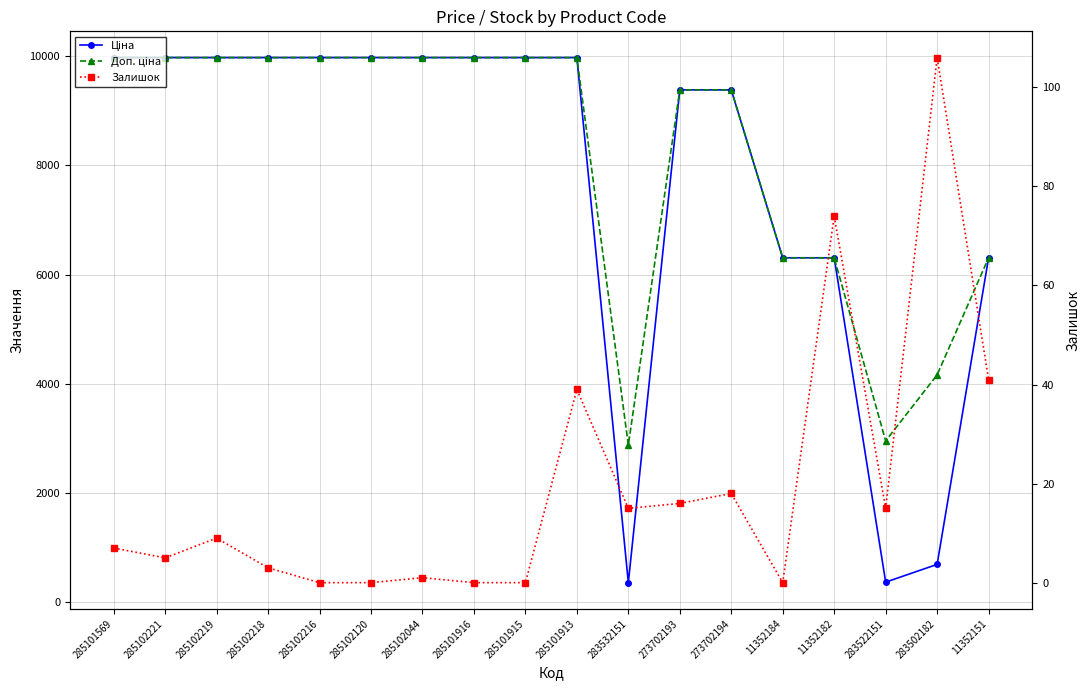

True or false: Ціна has a value of 179.7 at 283532151.

False